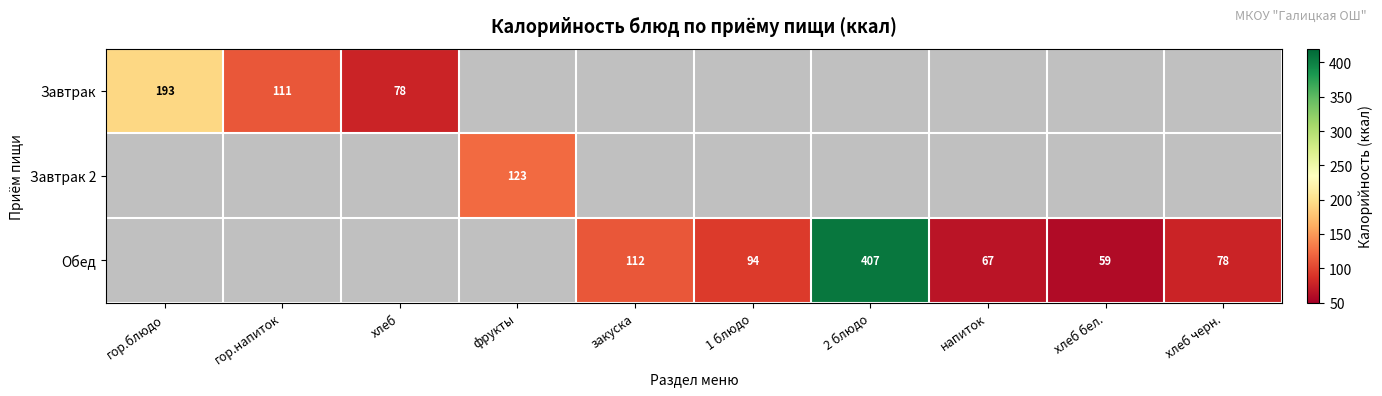

At how many categories does at least one series exceed 181?

2